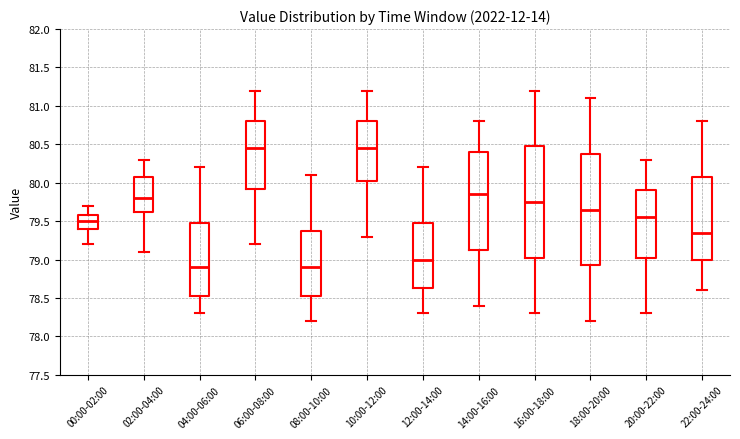

Reading left to right, transcribe this box plot: for each box, give where its median line is, the range the box spans, and where its two whiskers end, as read against the y-axis. The values are not printed on the chart, so give them approximately, as read against the axis.

00:00-02:00: median 79.50, box 79.40 to 79.60, whiskers 79.20 to 79.70
02:00-04:00: median 79.80, box 79.65 to 80.10, whiskers 79.10 to 80.30
04:00-06:00: median 78.90, box 78.55 to 79.50, whiskers 78.30 to 80.20
06:00-08:00: median 80.45, box 79.95 to 80.80, whiskers 79.20 to 81.20
08:00-10:00: median 78.90, box 78.55 to 79.40, whiskers 78.20 to 80.10
10:00-12:00: median 80.45, box 80.05 to 80.80, whiskers 79.30 to 81.20
12:00-14:00: median 79.00, box 78.65 to 79.50, whiskers 78.30 to 80.20
14:00-16:00: median 79.85, box 79.15 to 80.40, whiskers 78.40 to 80.80
16:00-18:00: median 79.75, box 79.05 to 80.50, whiskers 78.30 to 81.20
18:00-20:00: median 79.65, box 78.95 to 80.40, whiskers 78.20 to 81.10
20:00-22:00: median 79.55, box 79.05 to 79.90, whiskers 78.30 to 80.30
22:00-24:00: median 79.35, box 79.00 to 80.10, whiskers 78.60 to 80.80